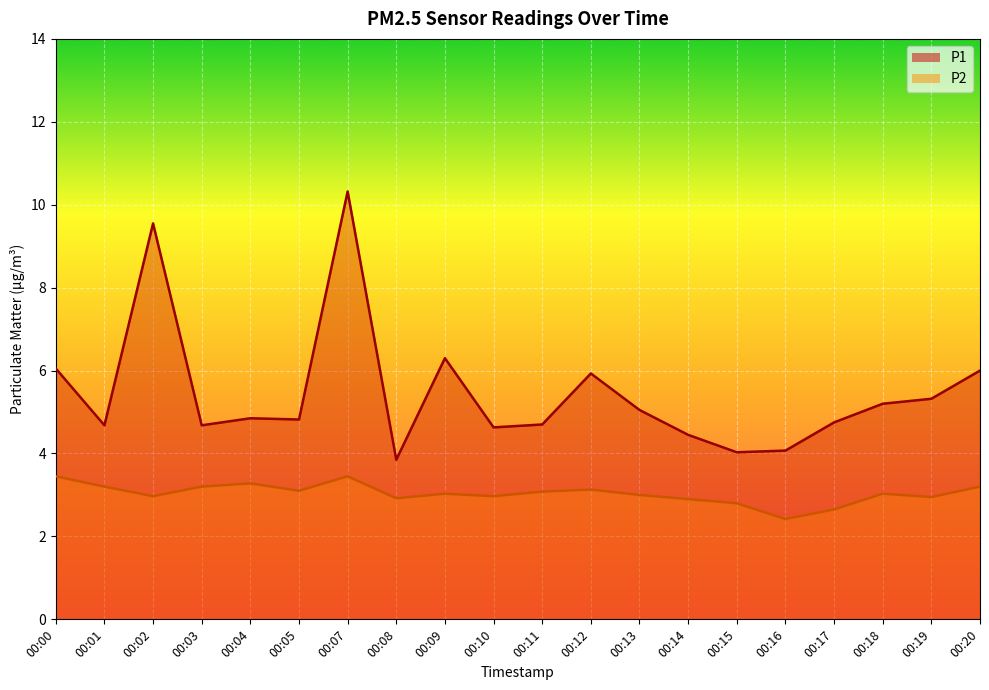

Reading left to right, list all the values displayed in this chart.

P1: 00:00=6.0	00:01=4.7	00:02=9.6	00:03=4.7	00:04=4.8	00:05=4.8	00:07=10.3	00:08=3.9	00:09=6.3	00:10=4.6	00:11=4.7	00:12=5.9	00:13=5.0	00:14=4.5	00:15=4.0	00:16=4.1	00:17=4.8	00:18=5.2	00:19=5.3	00:20=6.0
P2: 00:00=3.5	00:01=3.2	00:02=3.0	00:03=3.2	00:04=3.3	00:05=3.1	00:07=3.5	00:08=2.9	00:09=3.0	00:10=3.0	00:11=3.1	00:12=3.1	00:13=3.0	00:14=2.9	00:15=2.8	00:16=2.4	00:17=2.6	00:18=3.0	00:19=3.0	00:20=3.2